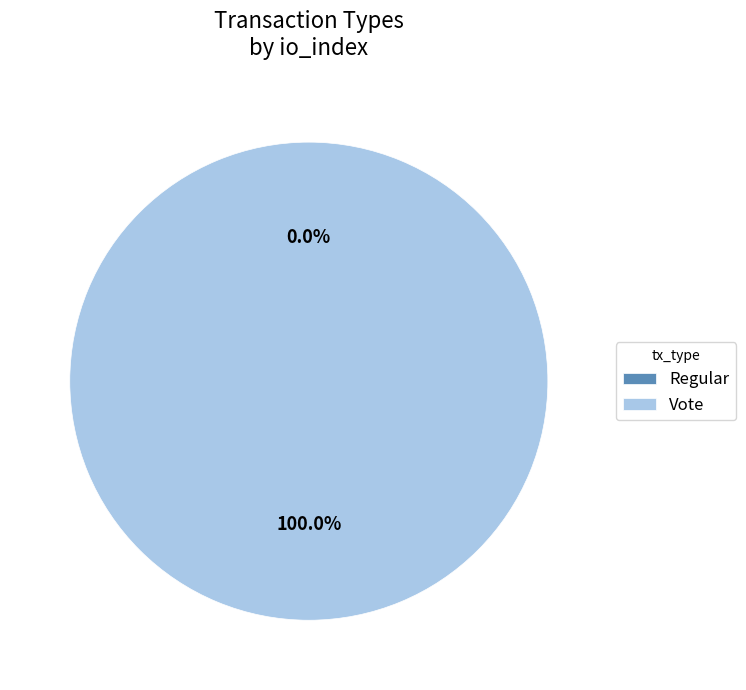

Is Vote the majority of the pie?

Yes